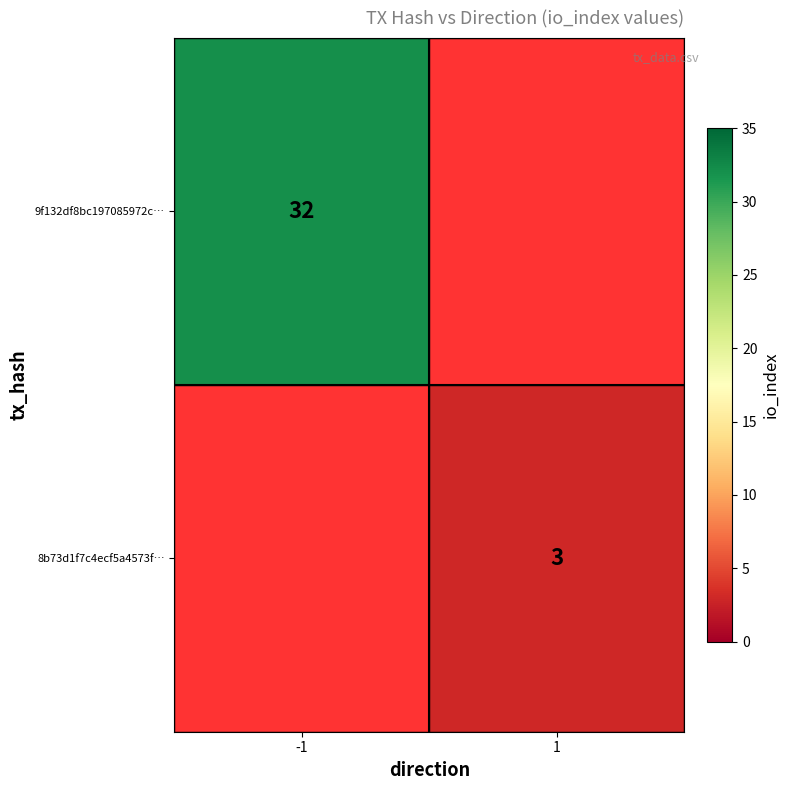

What is the greatest value displayed?

32.0